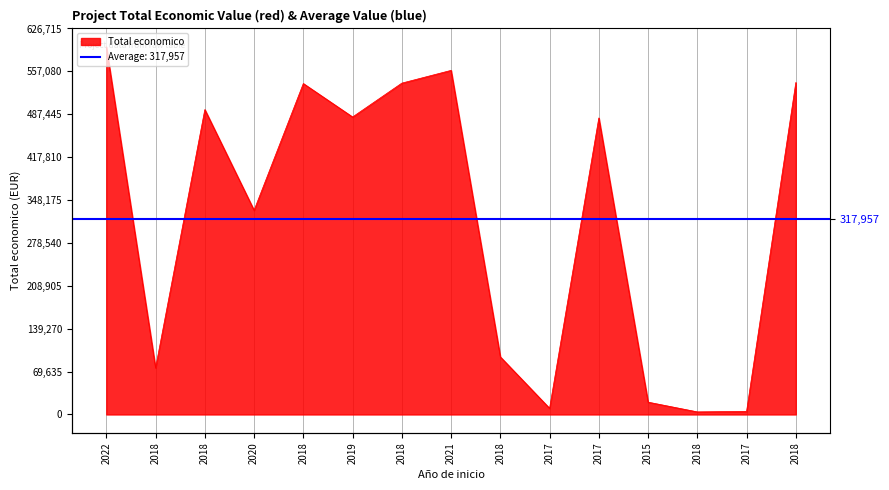

How many points are higher than both their immediate neighbors (excluding endpoints)?

4